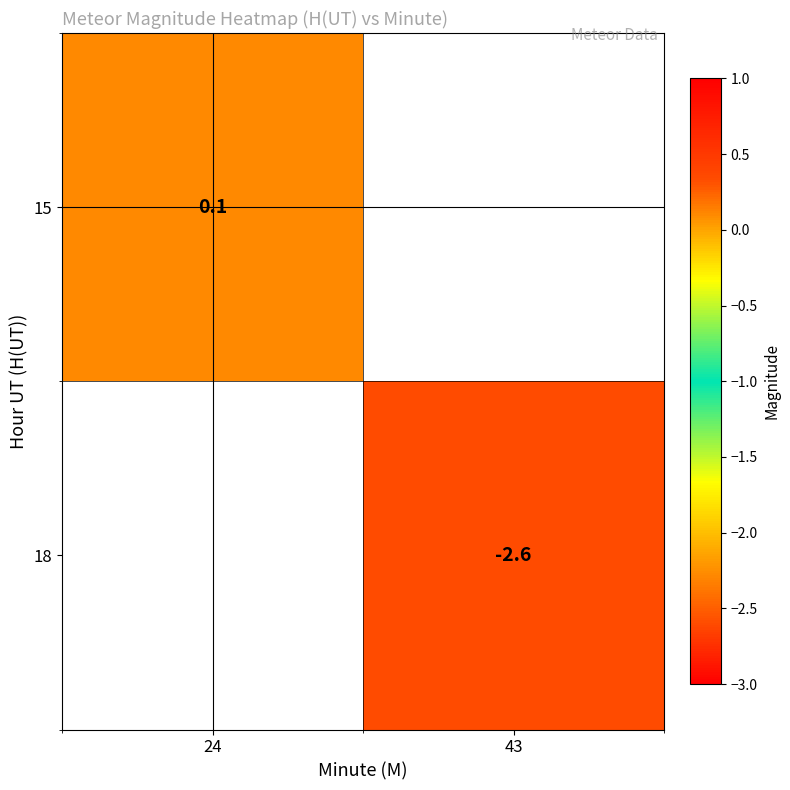

True or false: 15 has a value of 0.2 at 24.

False